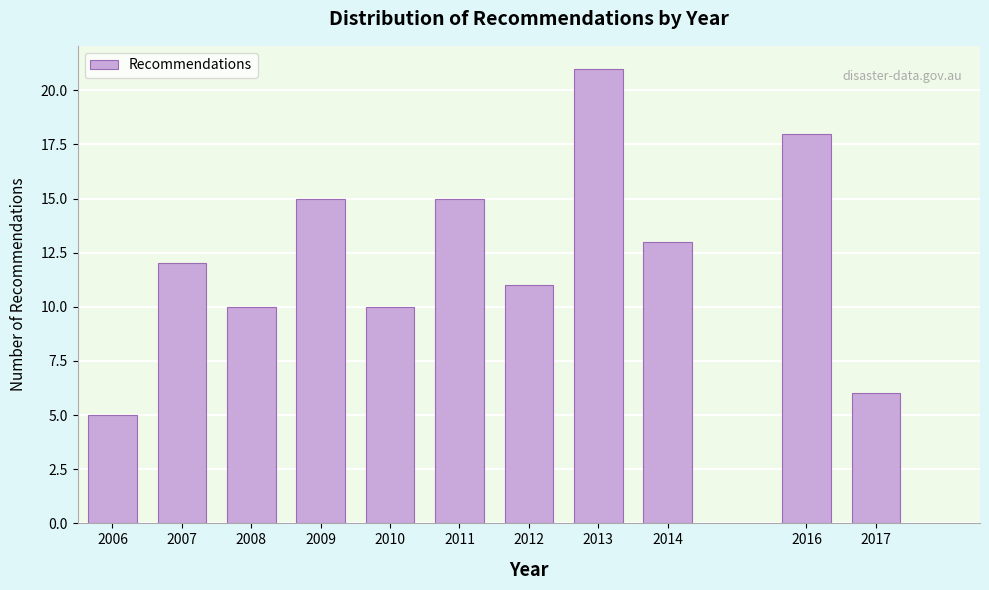

Reading left to right, extract all data points from this chart.

2006=5	2007=12	2008=10	2009=15	2010=10	2011=15	2012=11	2013=21	2014=13	2016=18	2017=6